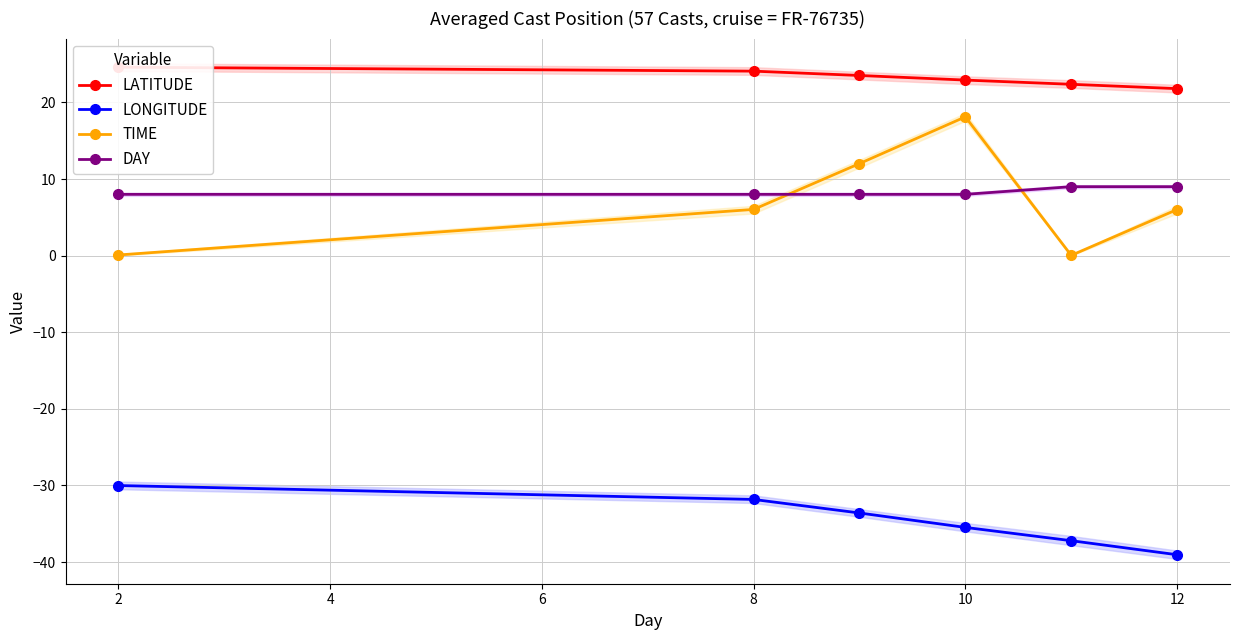

True or false: LATITUDE and DAY cross at least once.

False